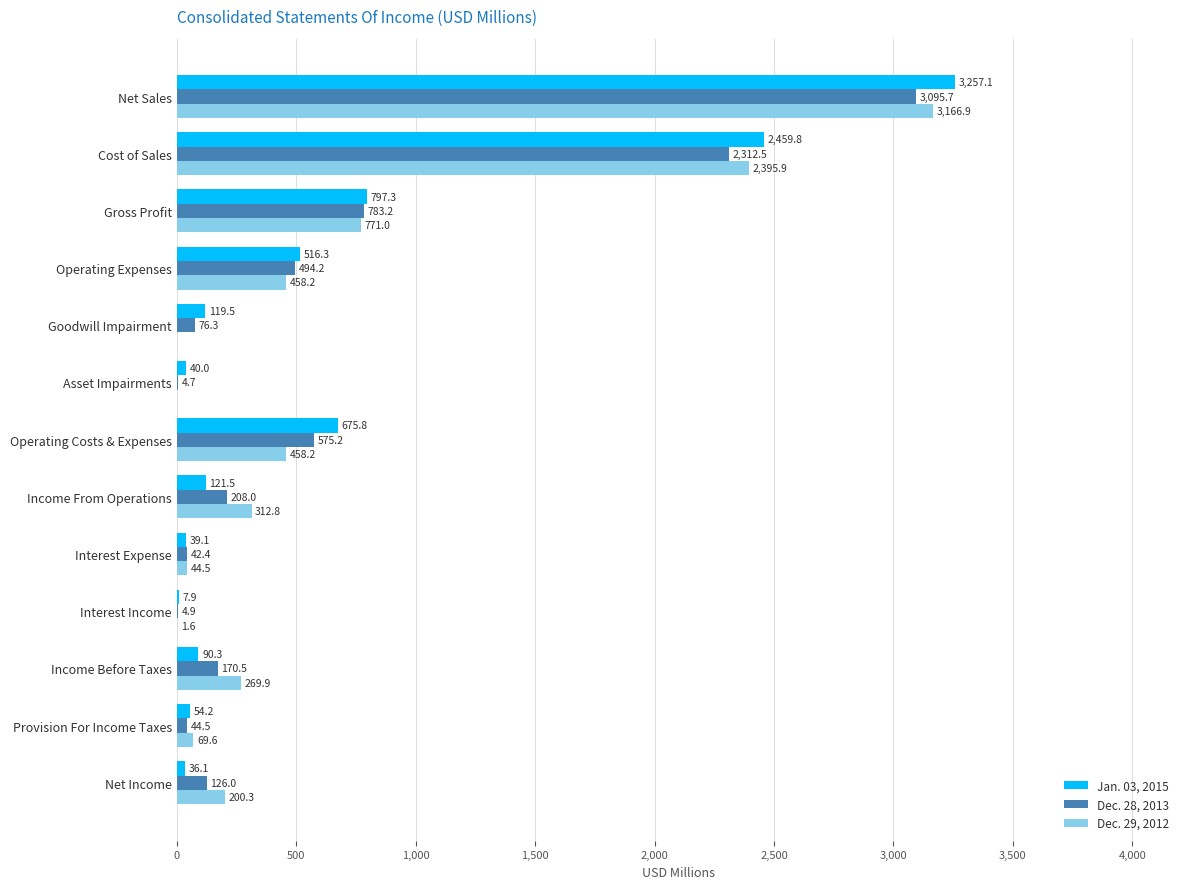

True or false: Dec. 29, 2012 has a value of 312.8 at Income From Operations.

True